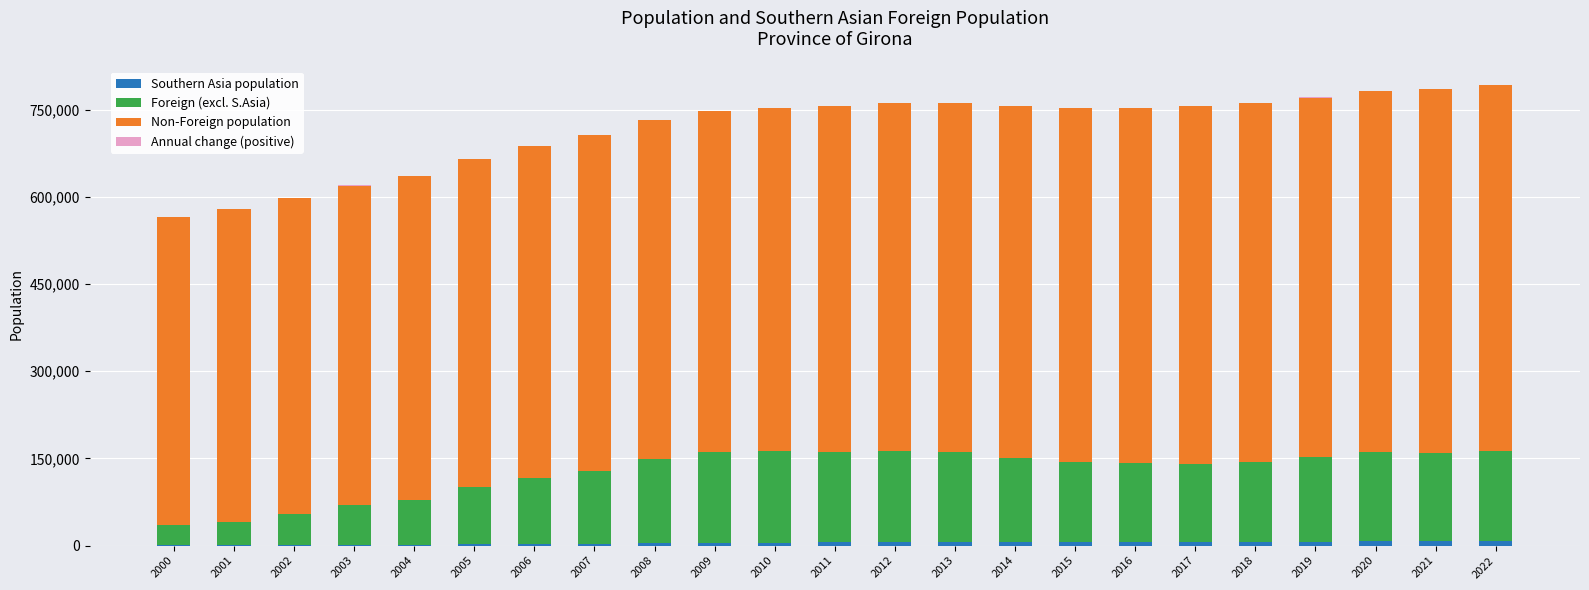

The Foreign (excl. S.Asia) series shows 23973 at 2000. True or false?

False